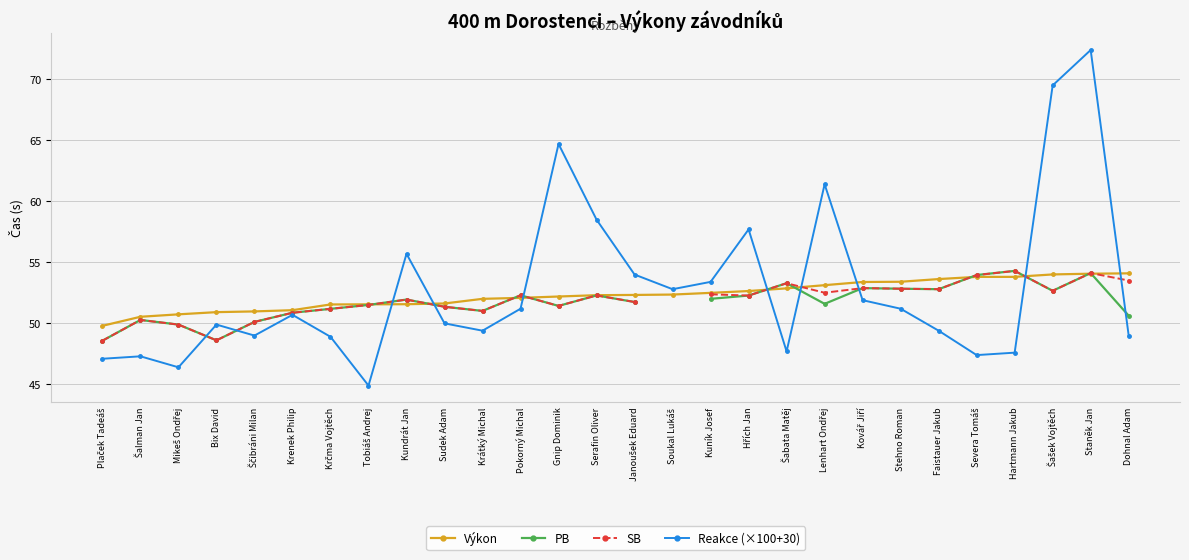

Which series has the widest spread of values?

Reakce (×100+30)